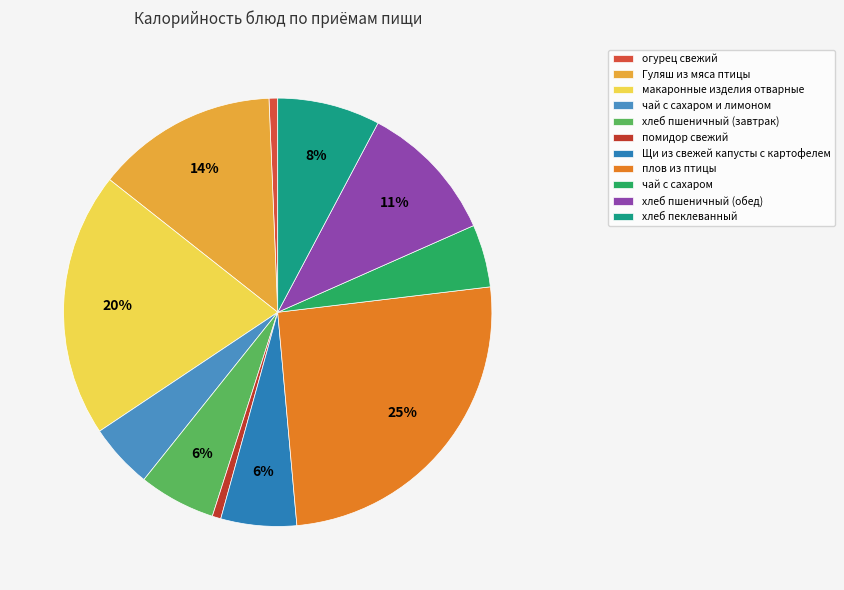

What is the total percentage of огурец свежий and макаронные изделия отварные?

20.7%